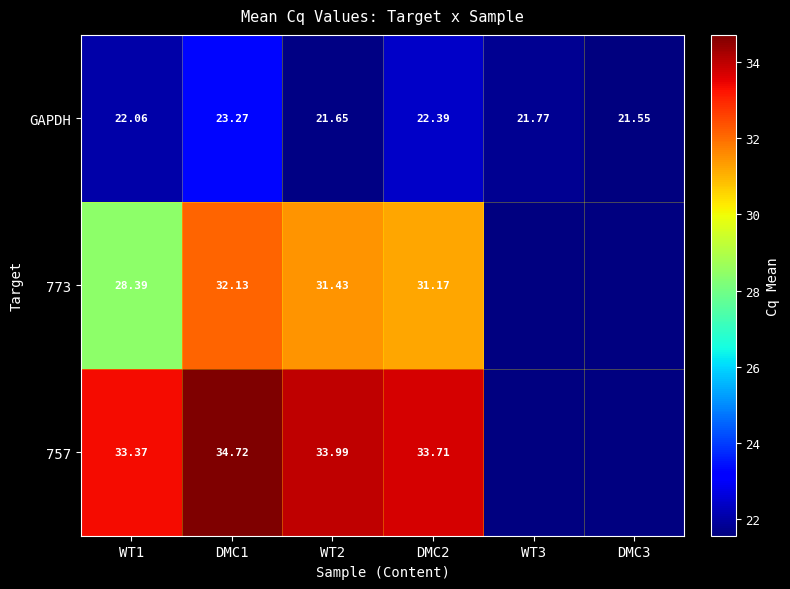

True or false: 757 has a value of 33.7 at DMC2.

True